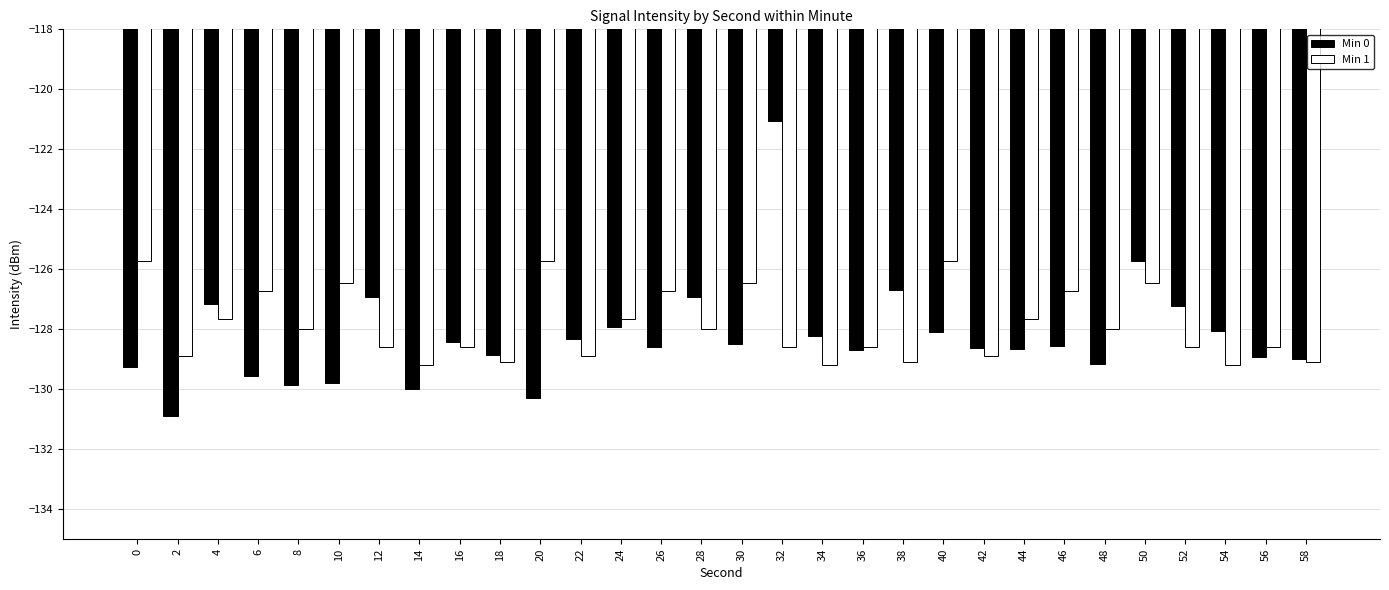

The Min 1 series shows -129.2 at 54. True or false?

True